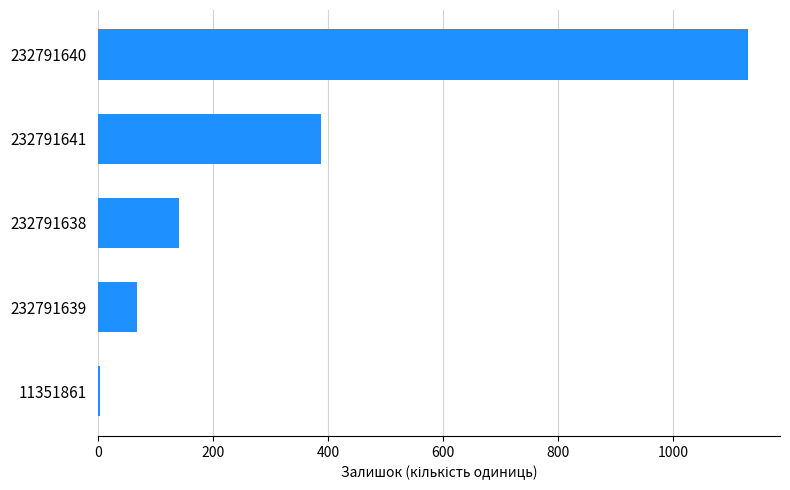

Reading top to bottom, extract all data points from this chart.

232791640=1129	232791641=387	232791638=140	232791639=68	11351861=4